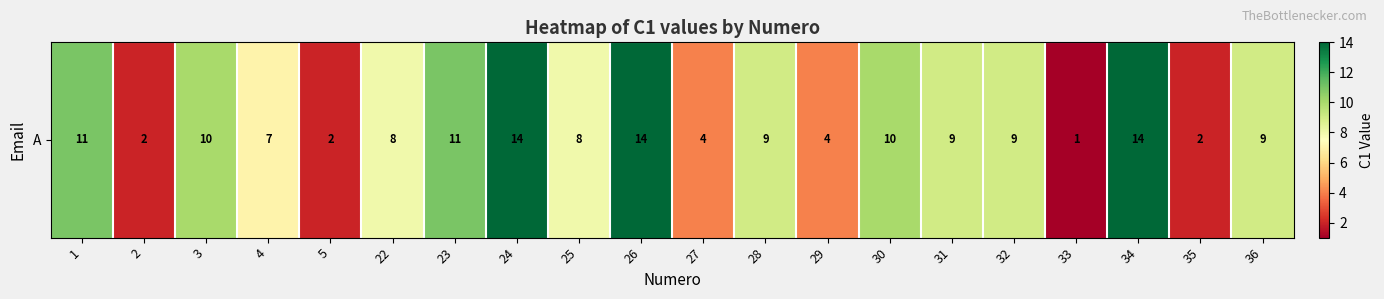

How many values are below 9?

9